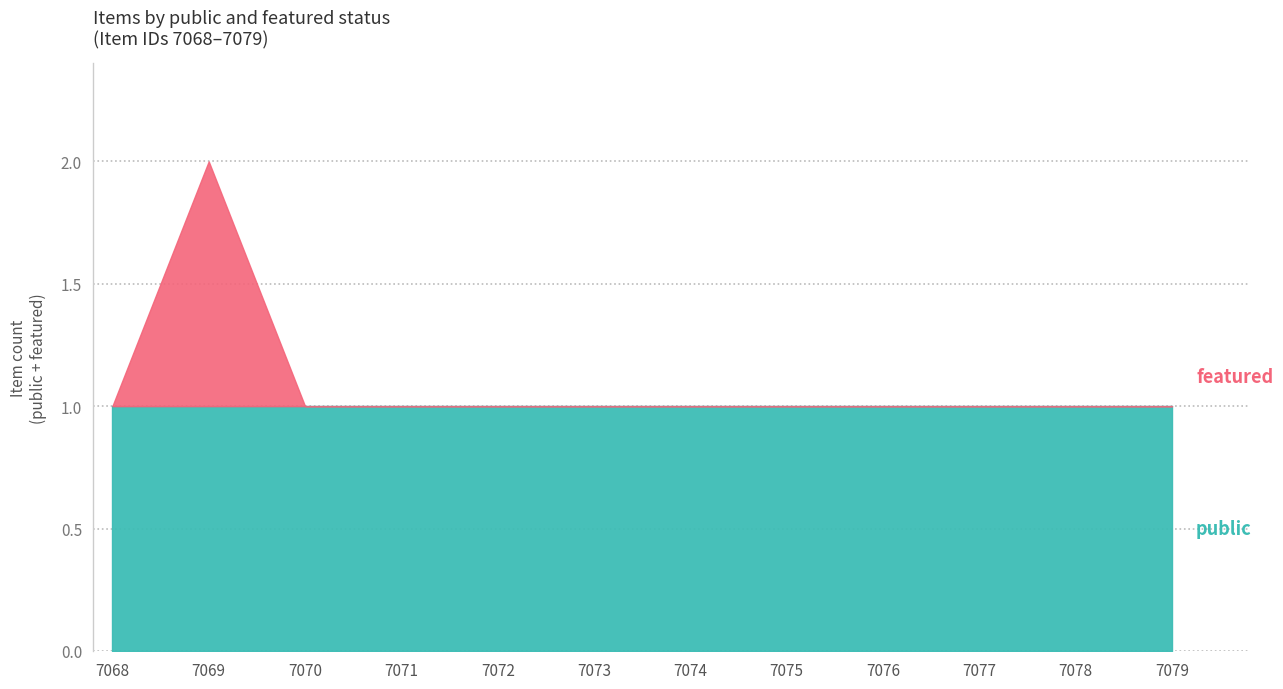

At 7071, list the series in order from smallest to largest.

featured, public